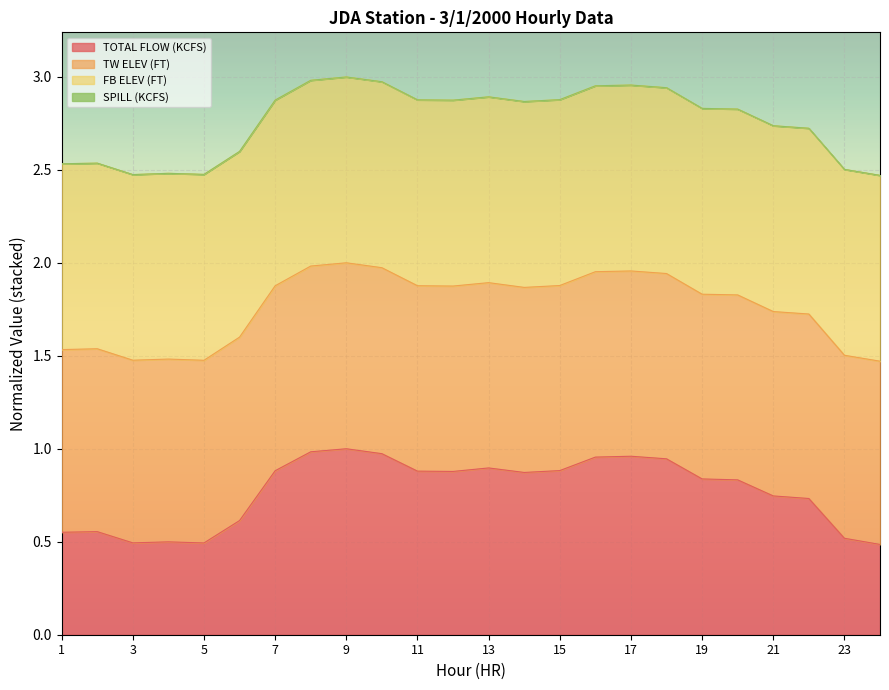

What is the minimum value for TOTAL FLOW (KCFS)?

0.5